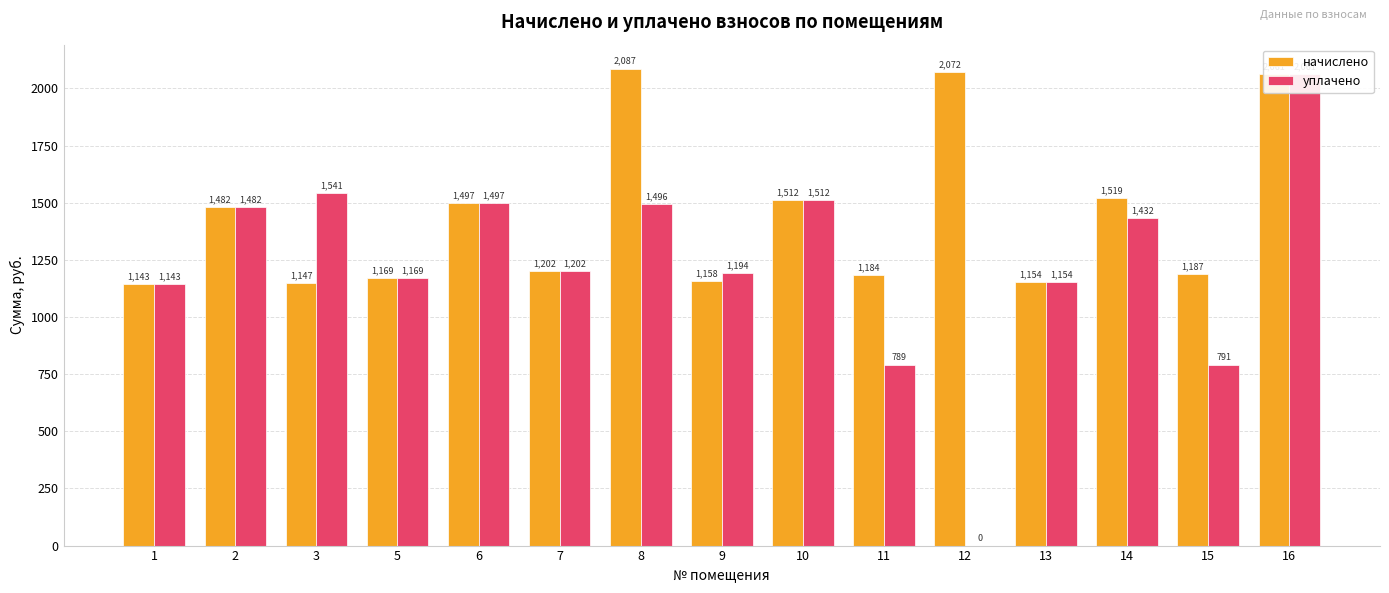

What is the total value across all series at 8?

3582.4